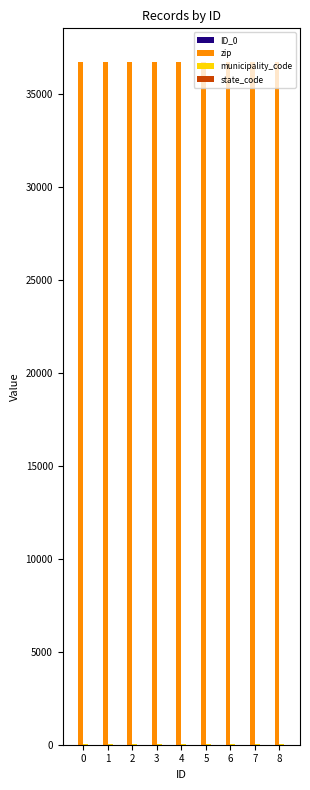

True or false: zip has a value of 13046 at 4.

False